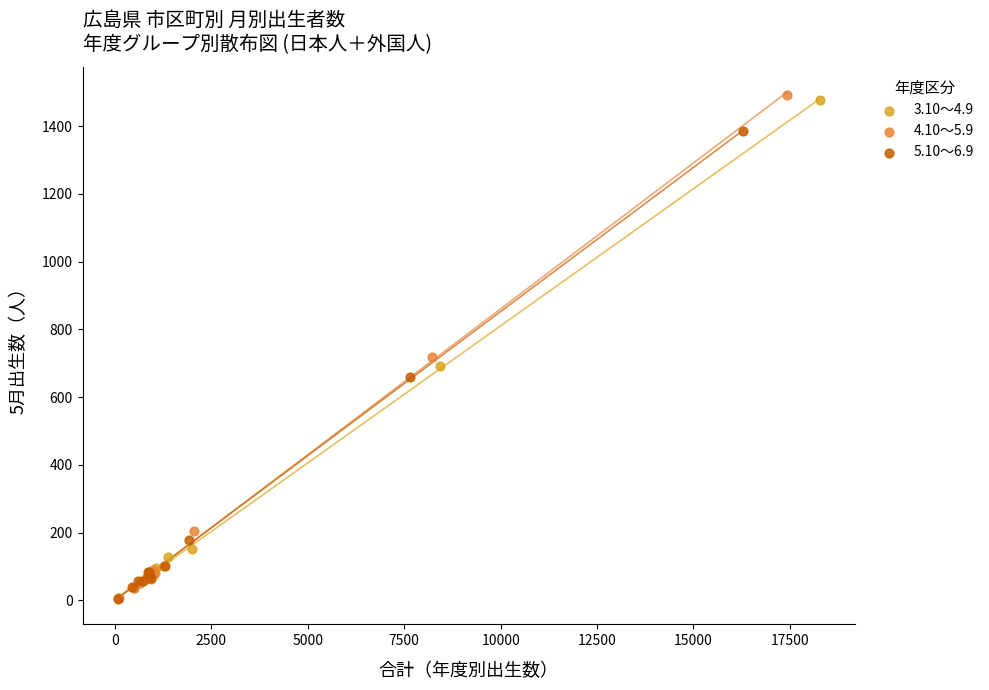

Which series contains the highest Y value?

4.10～5.9